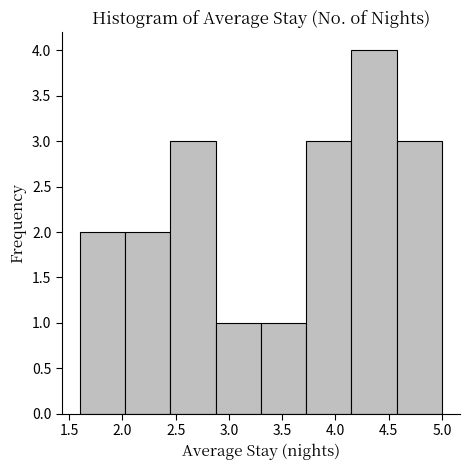

Reading left to right, transcribe this chart: for each bar, give the range it covers on the x-axis and its height. Neither the bar edges nor the heights are printed on the chart, so give them approximately, as read against the axes.

1.600 to 2.025: 2
2.025 to 2.450: 2
2.450 to 2.875: 3
2.875 to 3.300: 1
3.300 to 3.725: 1
3.725 to 4.150: 3
4.150 to 4.575: 4
4.575 to 5.000: 3